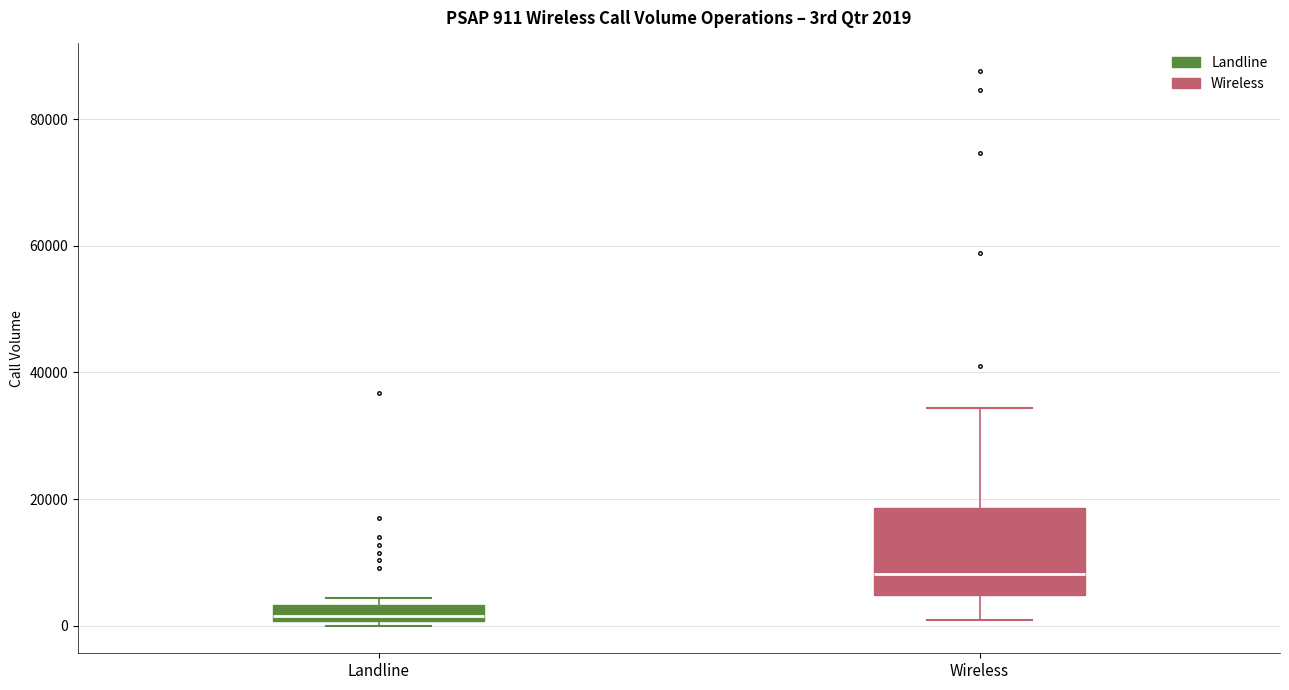

Which box is the tallest, from its lower edge to its upper edge?

Wireless